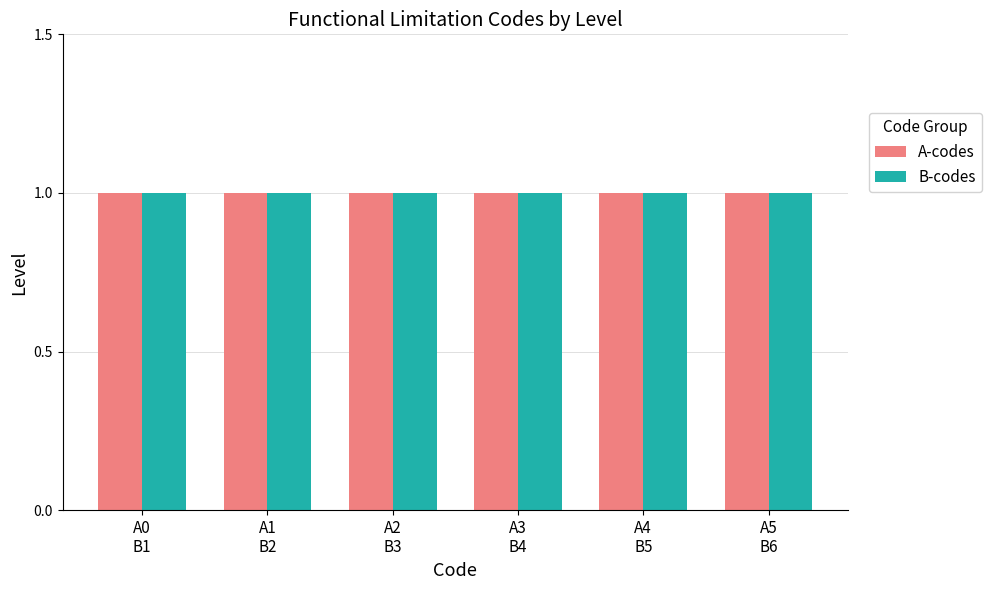

Rank the series by their average value, from lowest to highest.

B-codes, A-codes